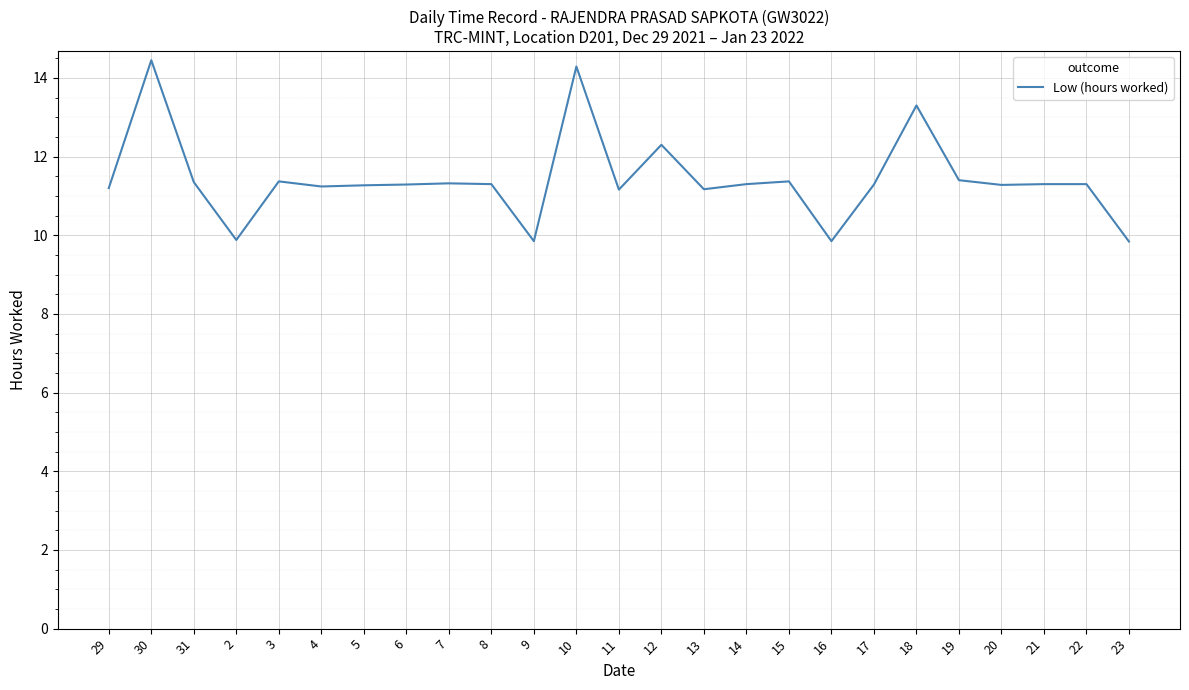

What is the minimum value shown in the chart?

9.8